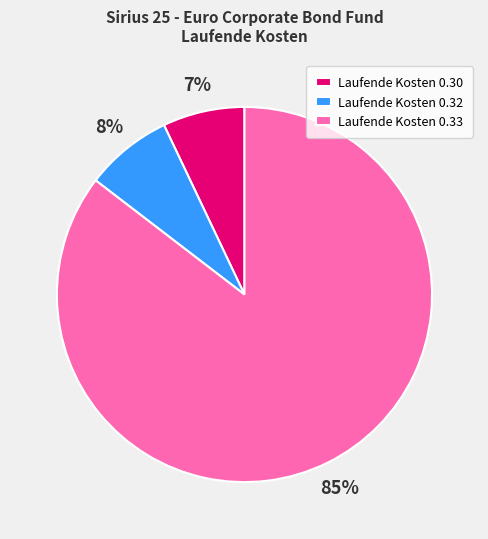

What is the largest slice in the pie chart?

Laufende Kosten 0.33